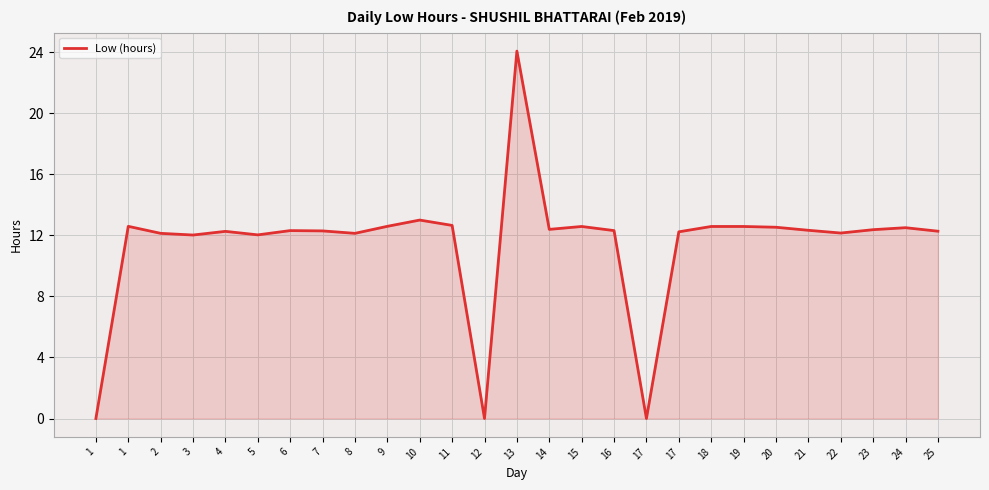

How many lines are shown in the chart?

1